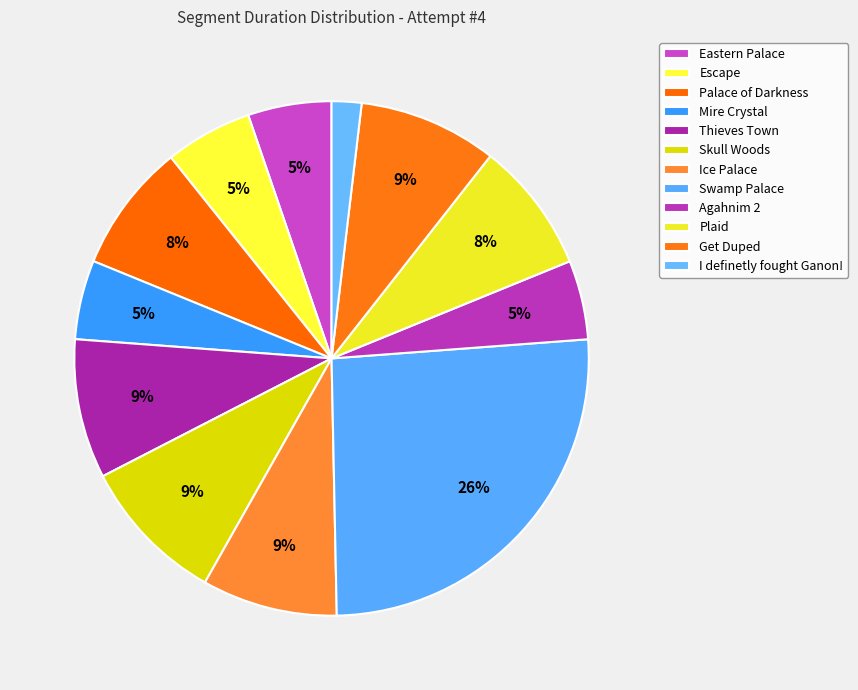

Combined, do Get Duped and Escape account for over 50%?

No